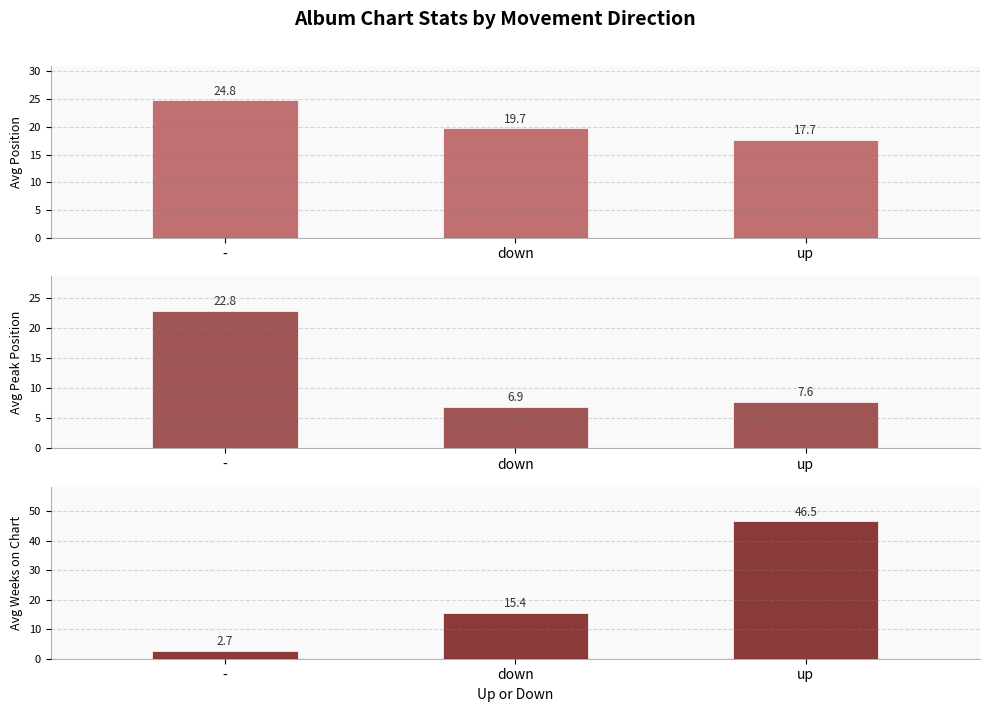

What is the approximate value of Avg Weeks on Chart at up?

46.5